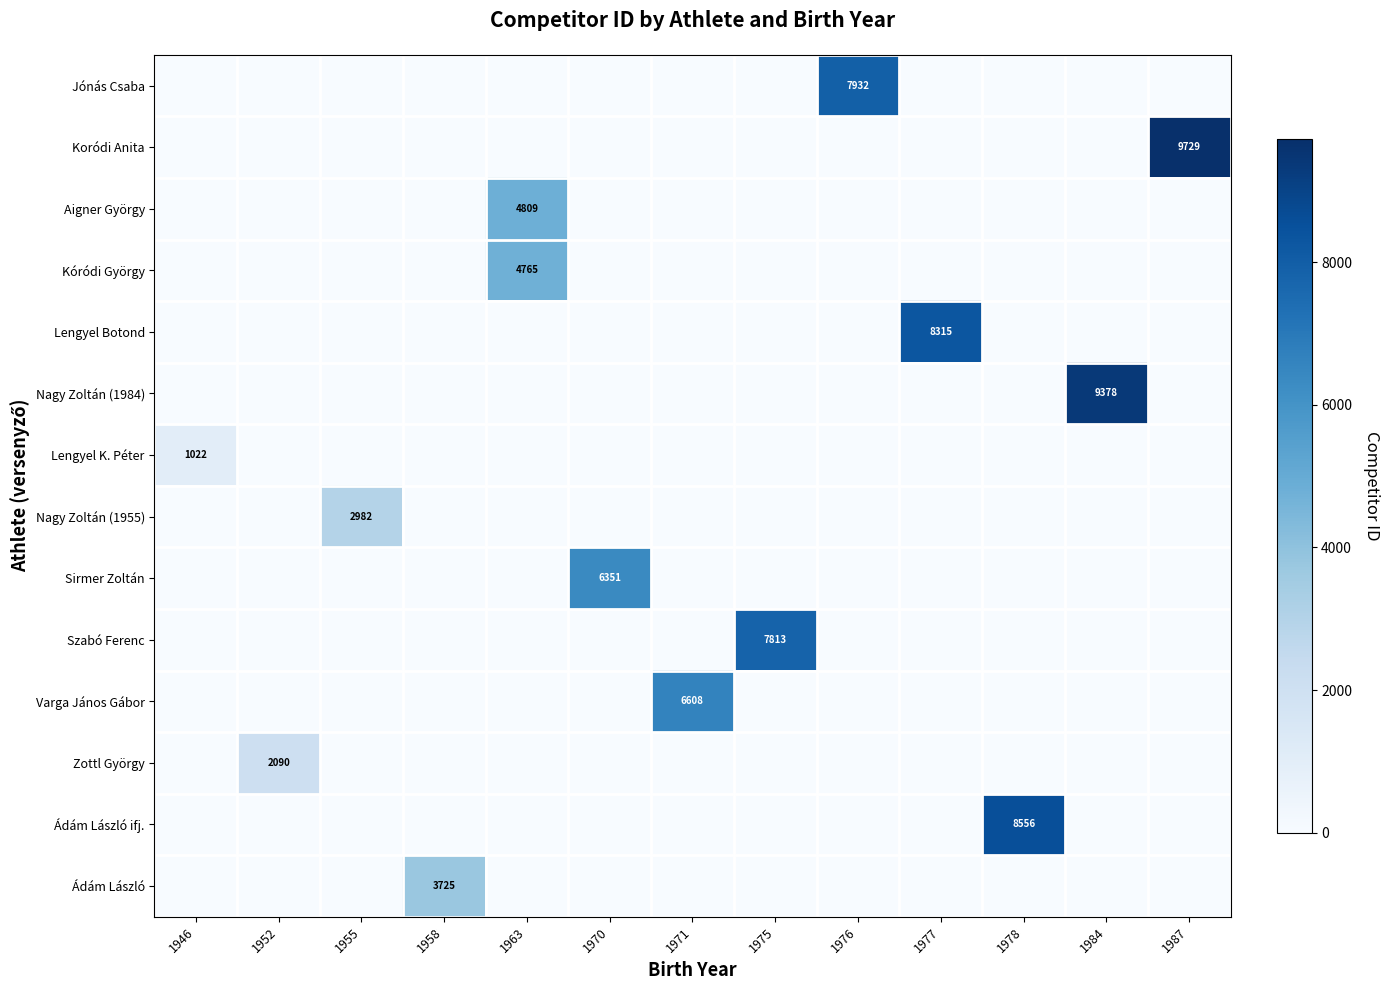

Between 1987 and 1958, which is larger?

1987